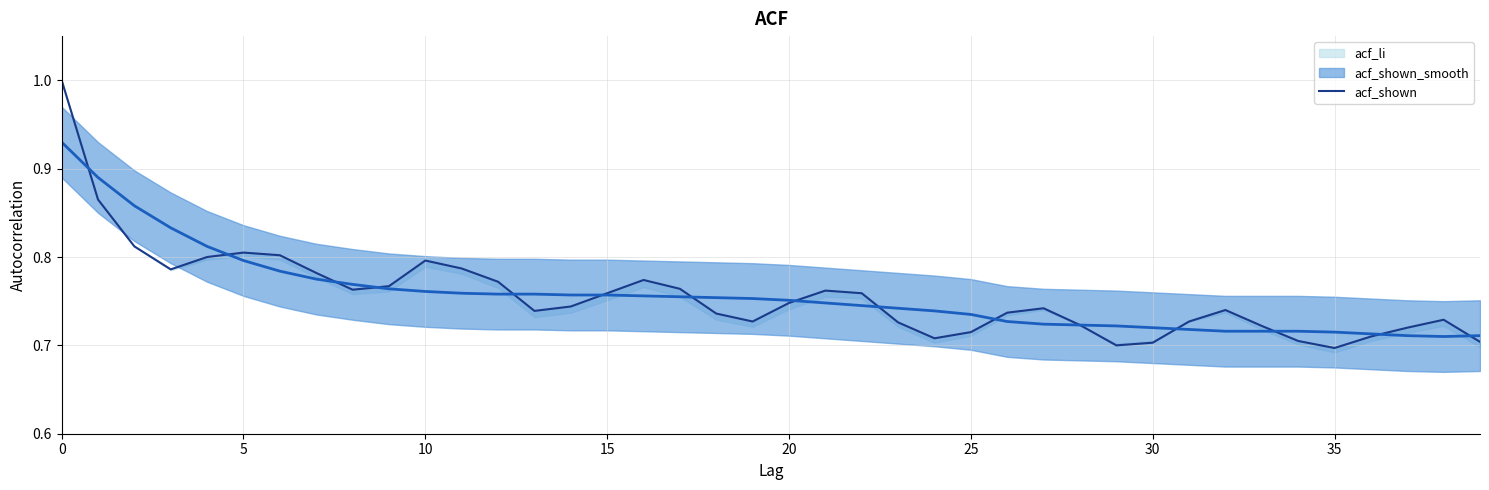

True or false: the data has more than 2 interior local peaks.

True